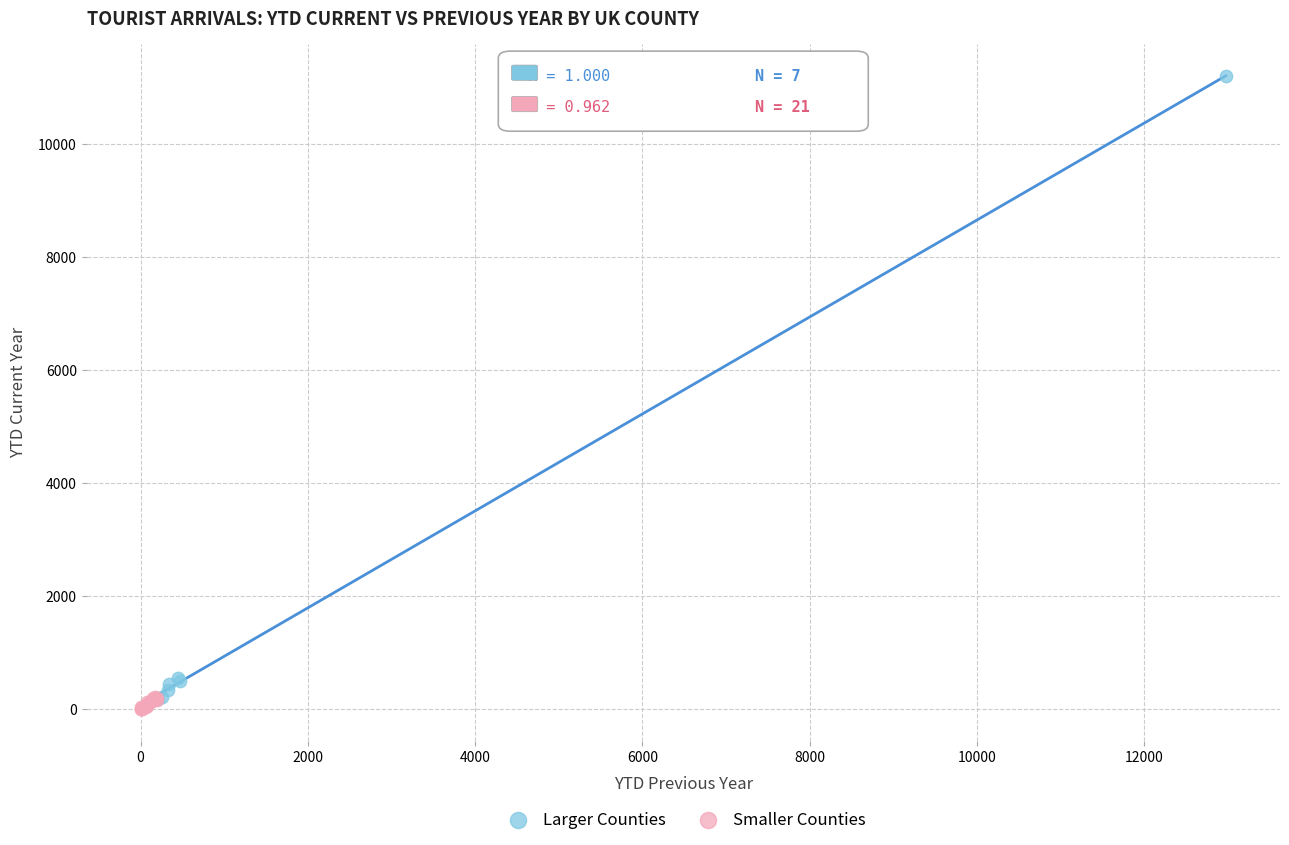

Which series contains the highest Y value?

Larger Counties